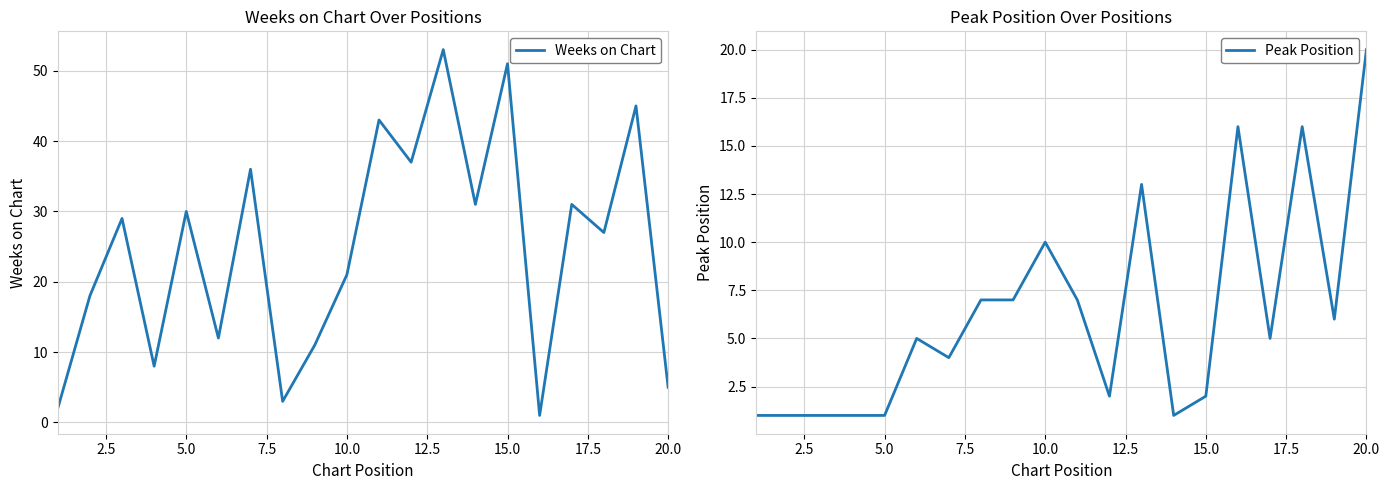

At which label does Peak Position reach its peak?

20.0